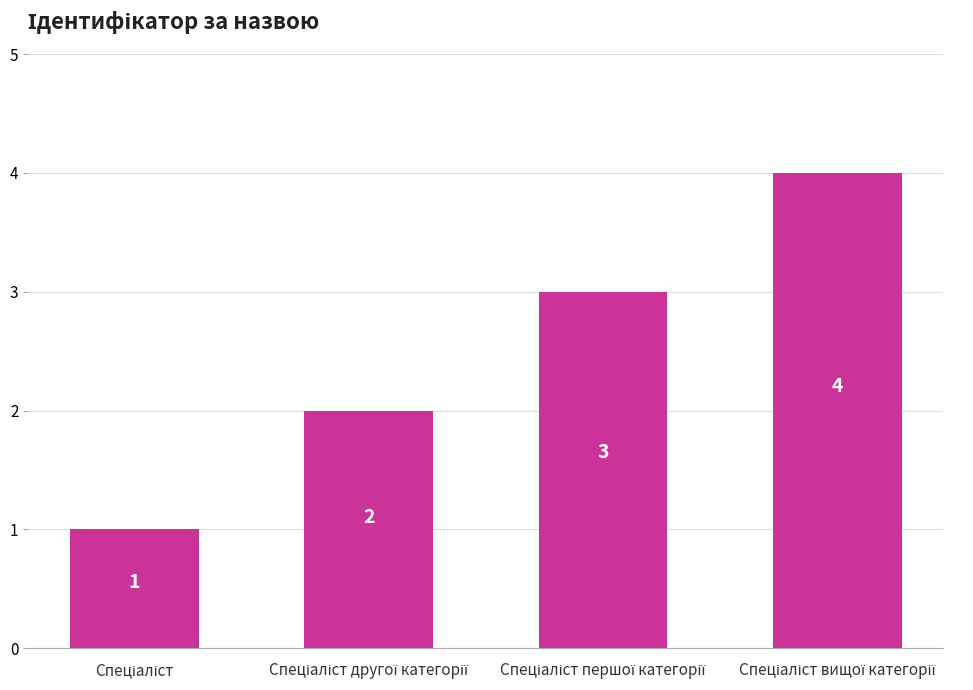

Count the number of categories in the chart.

4